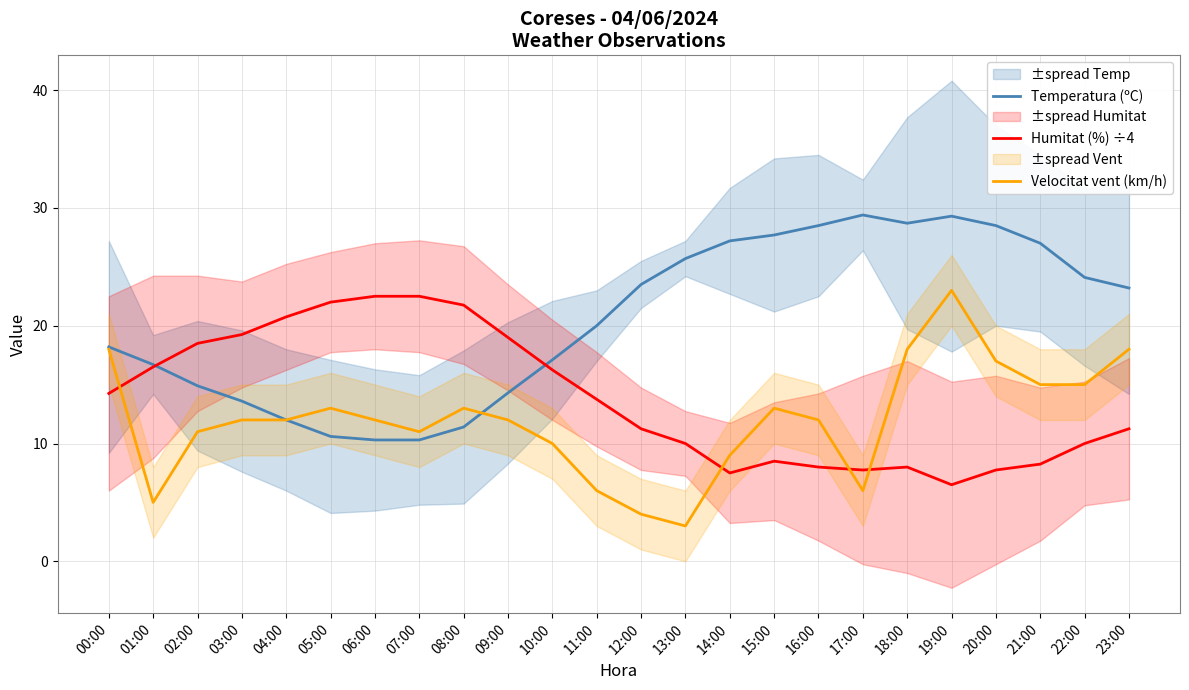

What is the smallest value displayed?

3.0